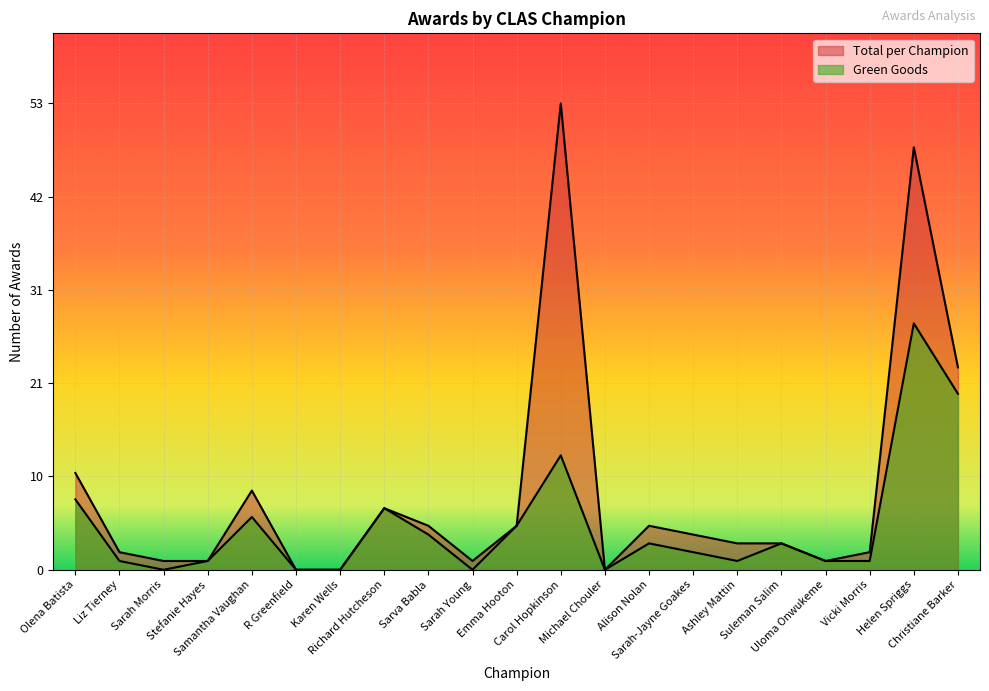

Reading left to right, what are all the values shown in this chart?

Green Goods: Olena Batista=8	Liz Tierney=1	Sarah Morris=0	Stefanie Hayes=1	Samantha Vaughan=6	R Greenfield=0	Karen Wells=0	Richard Hutcheson=7	Sarva Babla=4	Sarah Young=0	Emma Hooton=5	Carol Hopkinson=13	Michael Chouler=0	Alison Nolan=3	Sarah-Jayne Goakes=2	Ashley Mattin=1	Suleman Salim=3	Uloma Onwukeme=1	Vicki Morris=1	Helen Spriggs=28	Christiane Barker=20
Total per Champion: Olena Batista=11	Liz Tierney=2	Sarah Morris=1	Stefanie Hayes=1	Samantha Vaughan=9	R Greenfield=0	Karen Wells=0	Richard Hutcheson=7	Sarva Babla=5	Sarah Young=1	Emma Hooton=5	Carol Hopkinson=53	Michael Chouler=0	Alison Nolan=5	Sarah-Jayne Goakes=4	Ashley Mattin=3	Suleman Salim=3	Uloma Onwukeme=1	Vicki Morris=2	Helen Spriggs=48	Christiane Barker=23